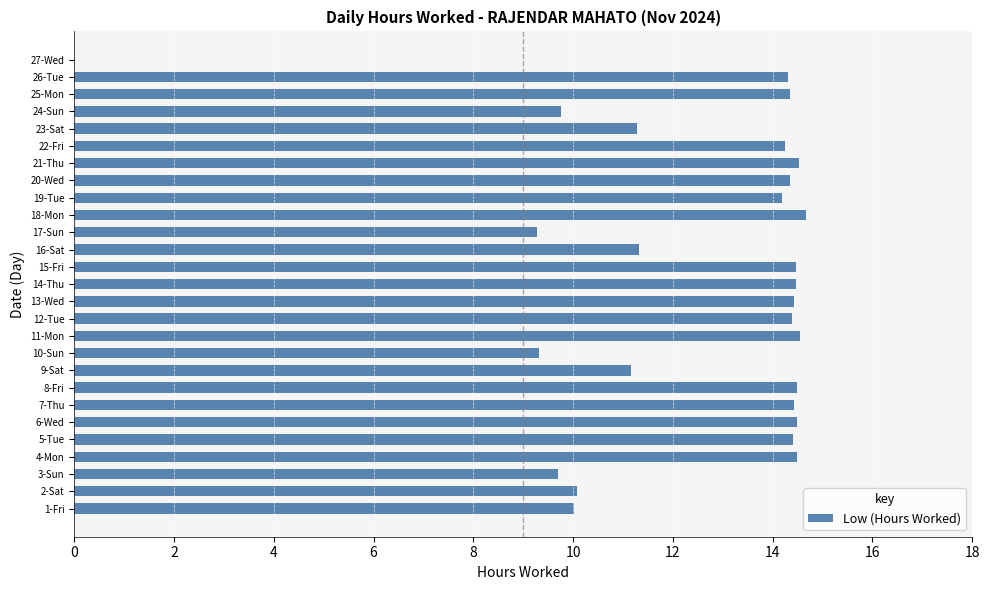

Count the number of categories in the chart.

27